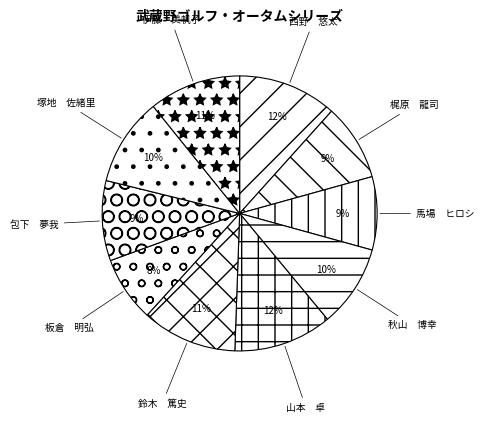

Count the number of slices in the pie.

10